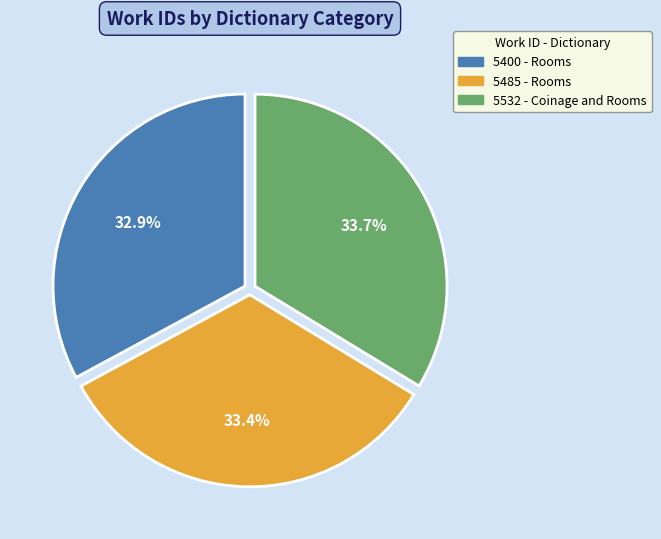

Is there any slice that represents more than half of the pie?

No